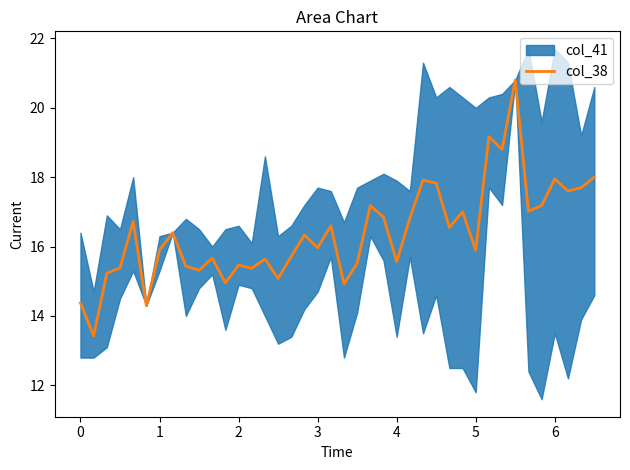

What is the minimum value for col_38?

13.4